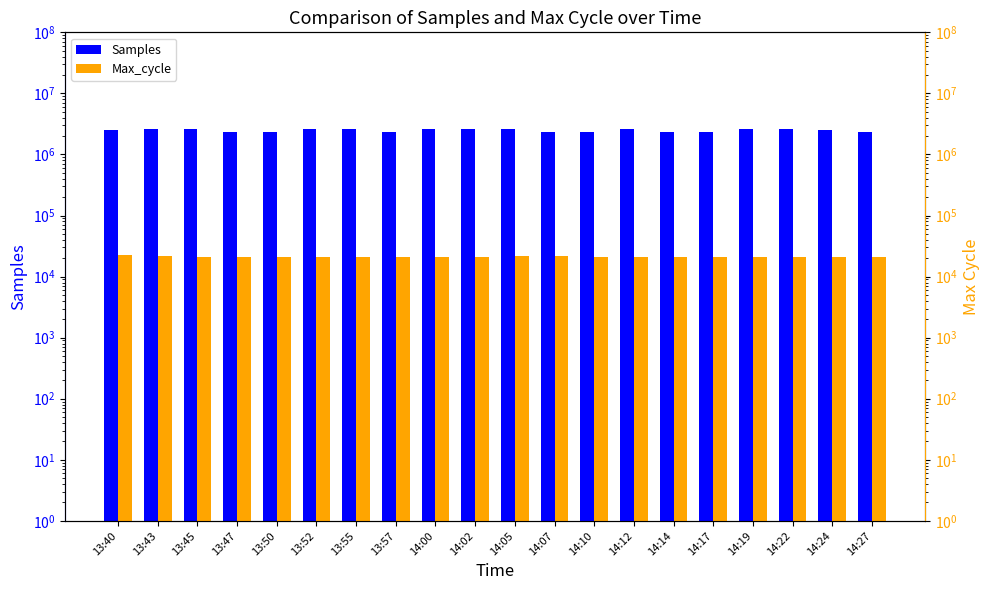

Are the bars grouped side by side (vs. stacked)?

Yes